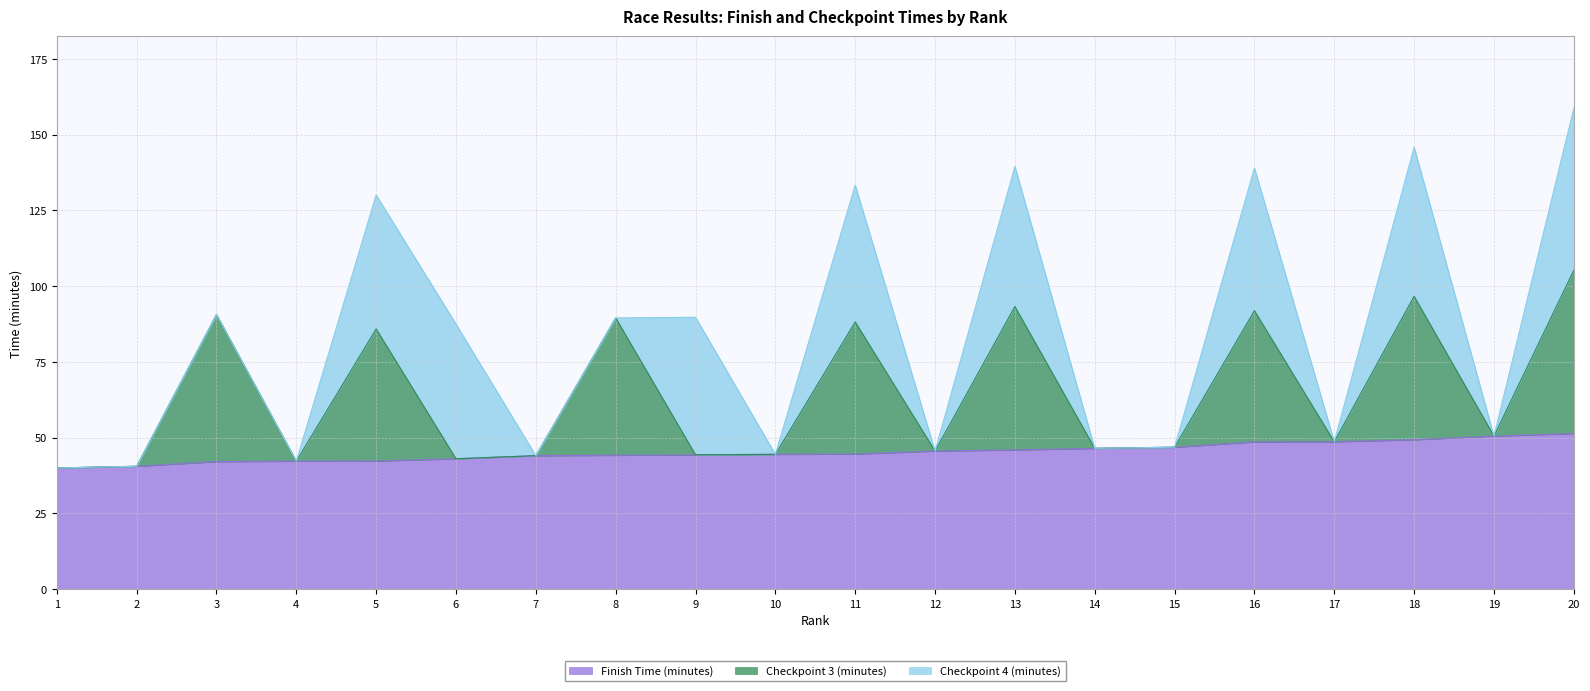

What is the total value across all series at 18?

145.8